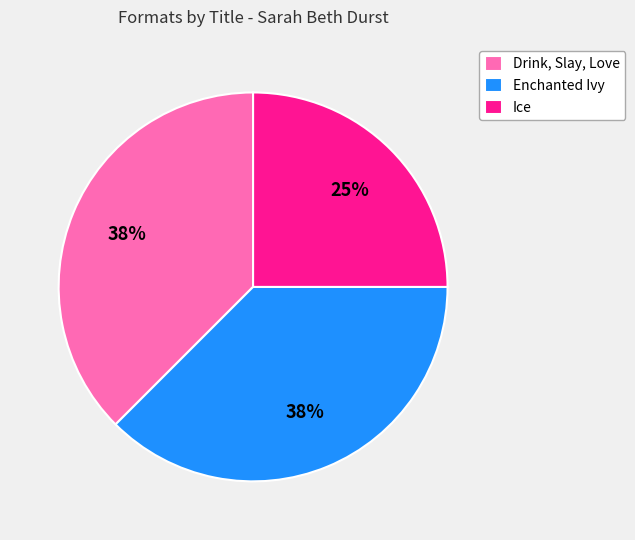

The Ice slice represents 31% of the pie. True or false?

False